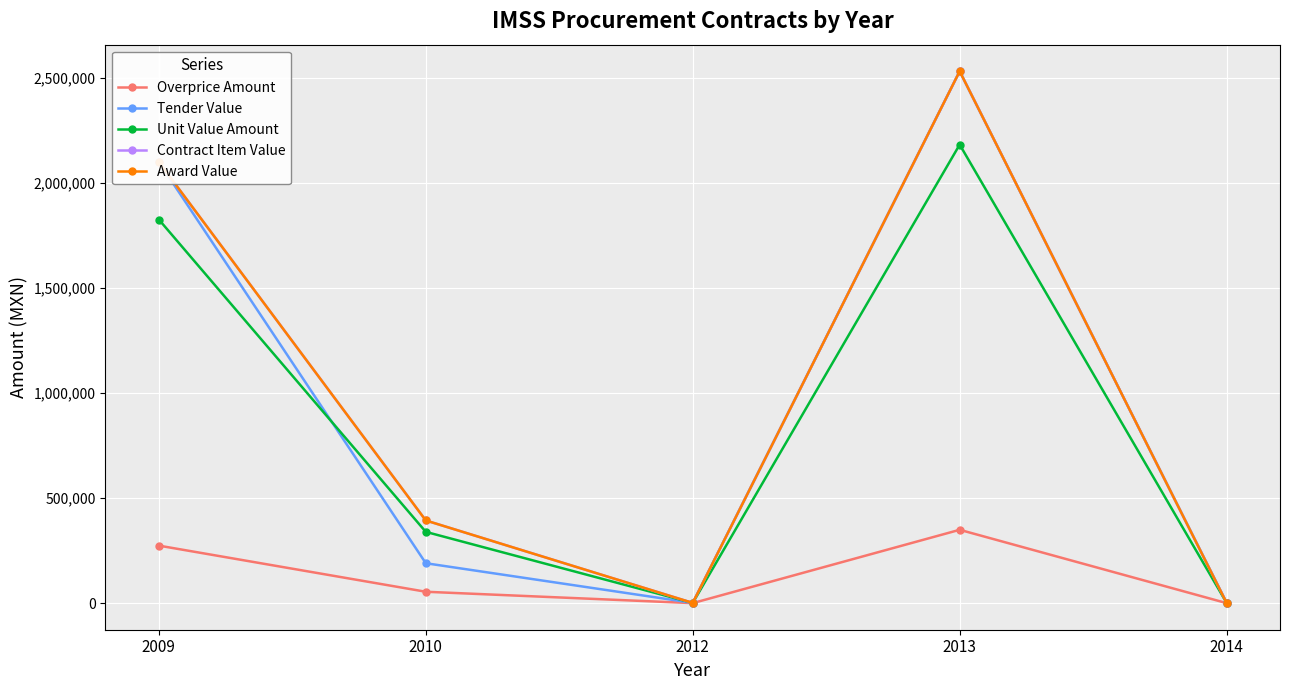

Is this an area chart (filled region under the line)?

No